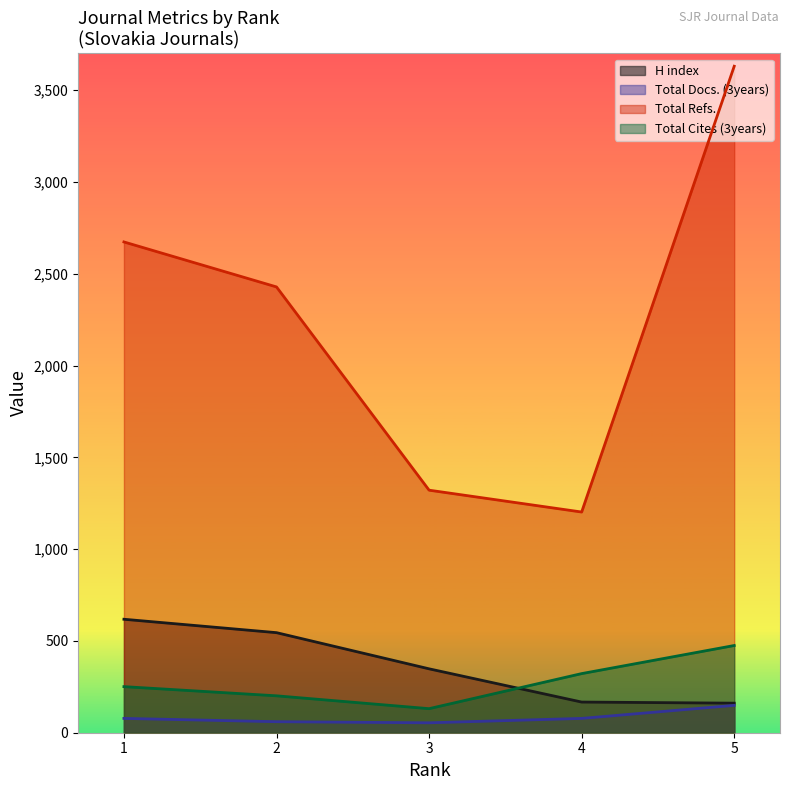

Where is the first local minimum for Total Refs.?

4